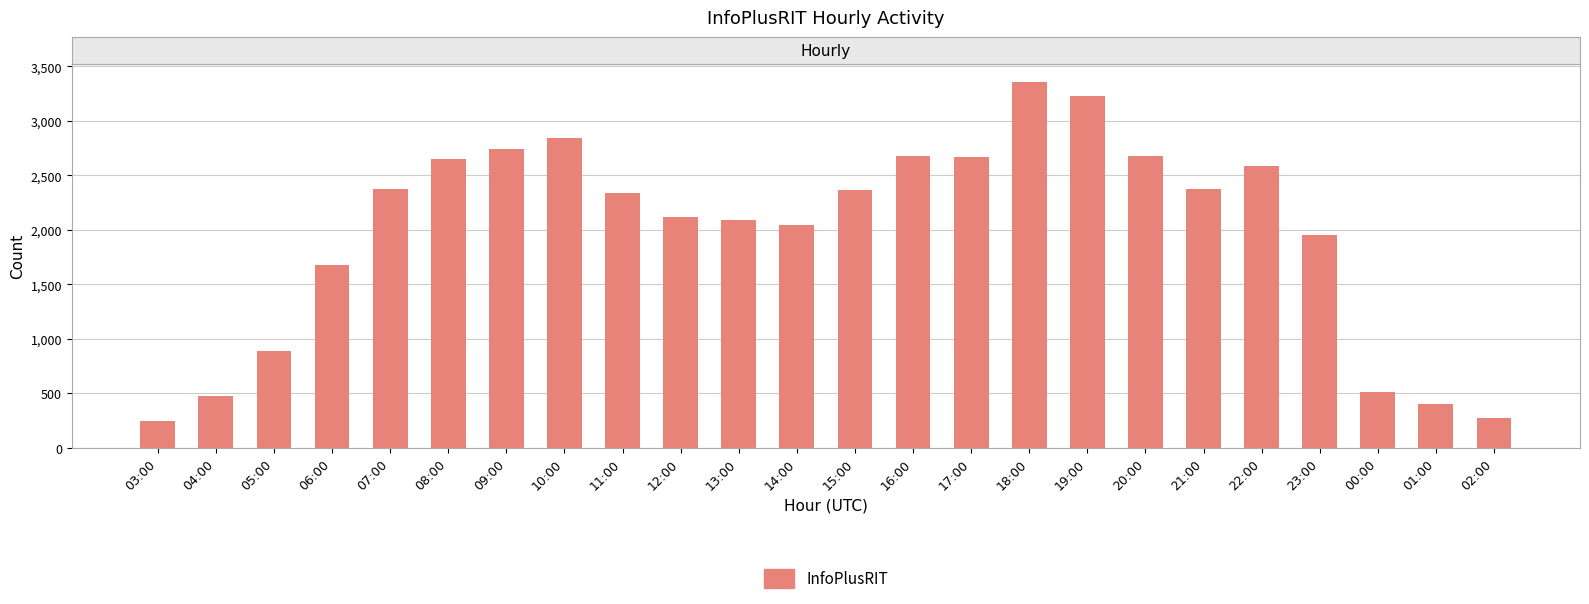

What value does the data have at 08:00?

2652